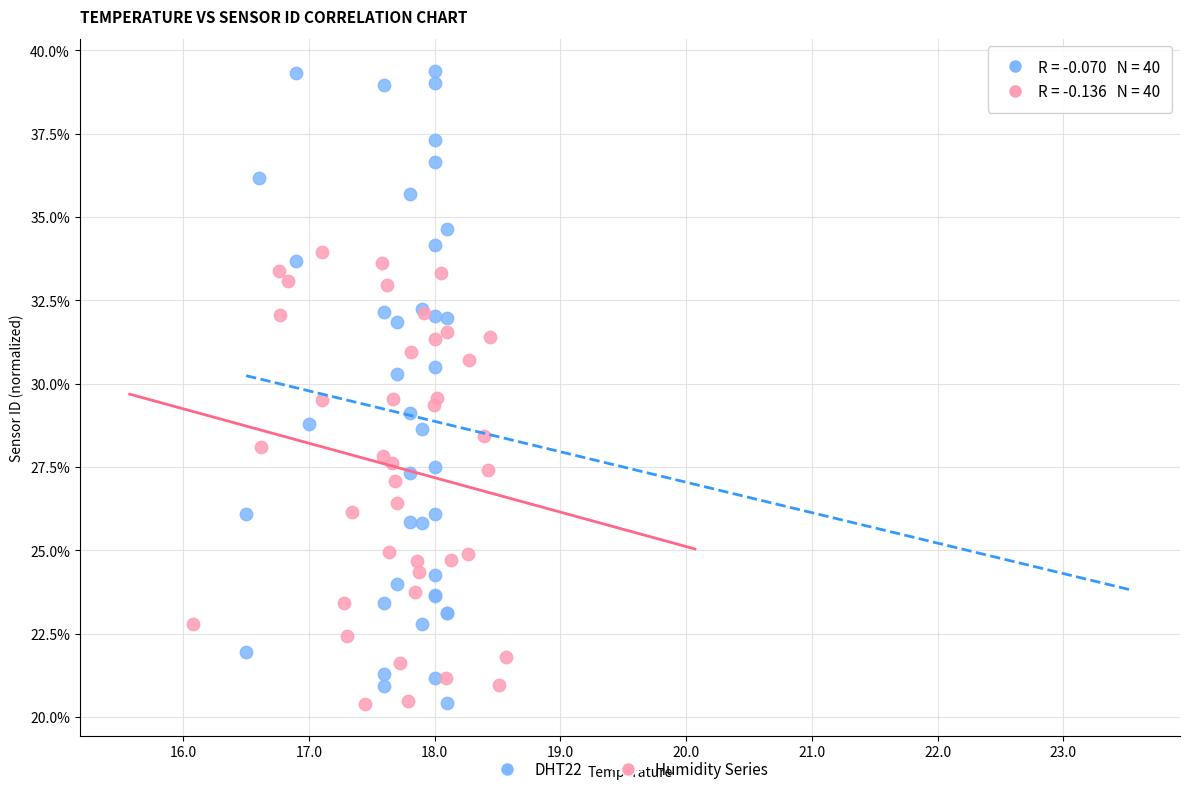

Which series contains the highest Y value?

DHT22